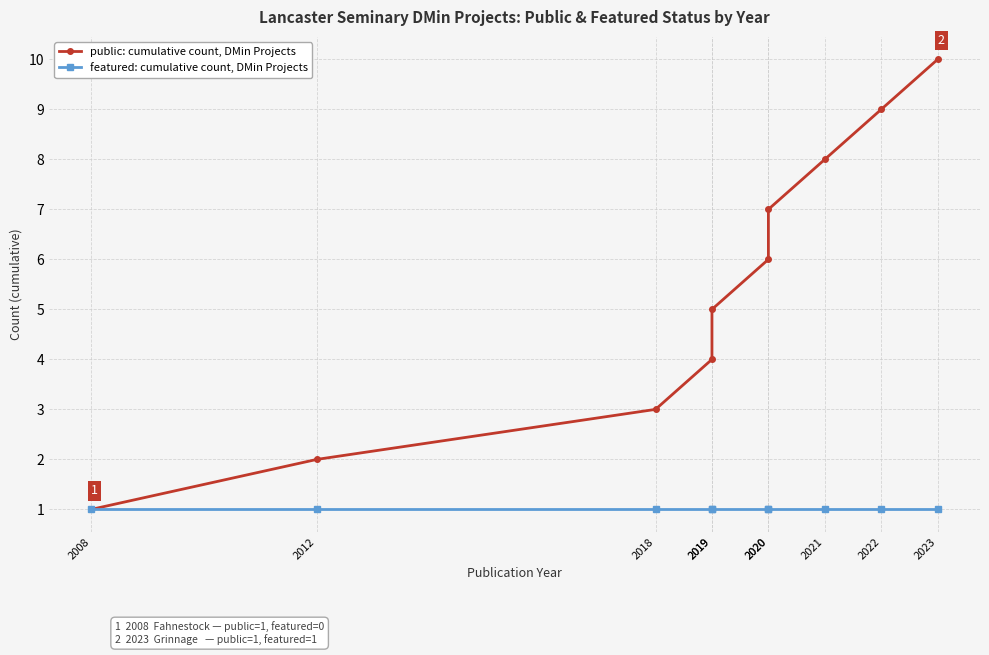

At which category is the sum across all series the highest?

2023